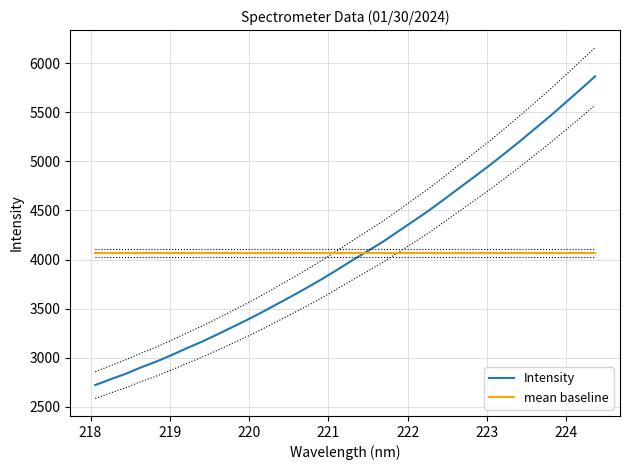

What is the minimum value for Intensity?

2723.0